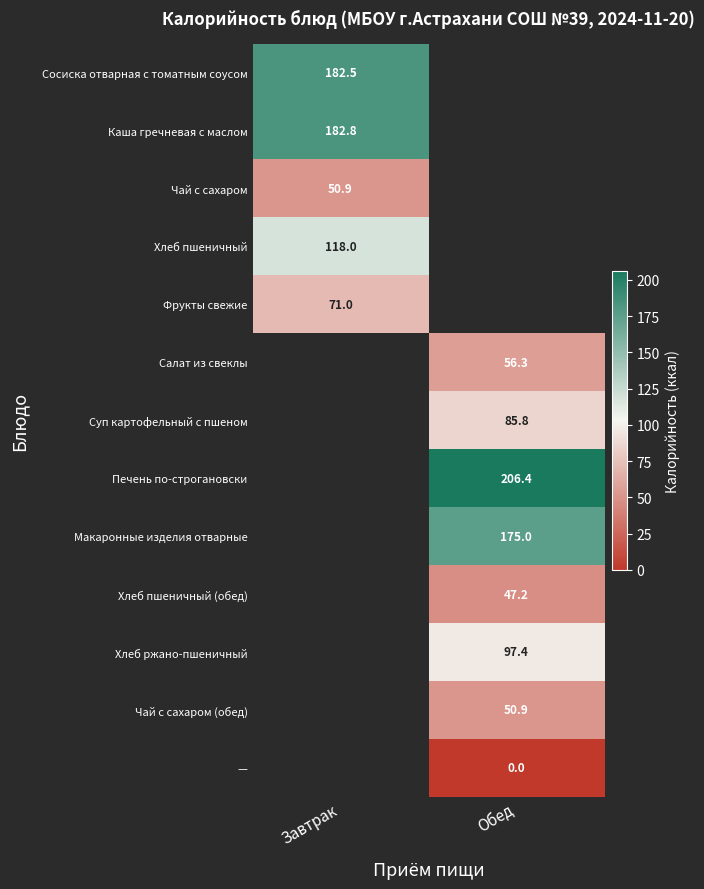

Count the number of categories in the chart.

2